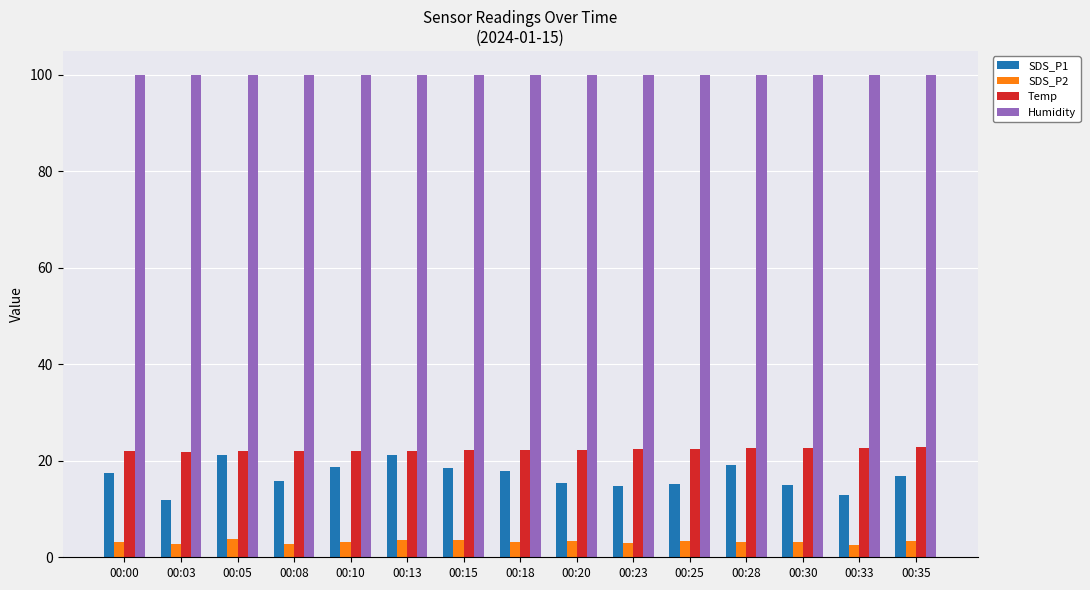

Which series has the widest spread of values?

SDS_P1